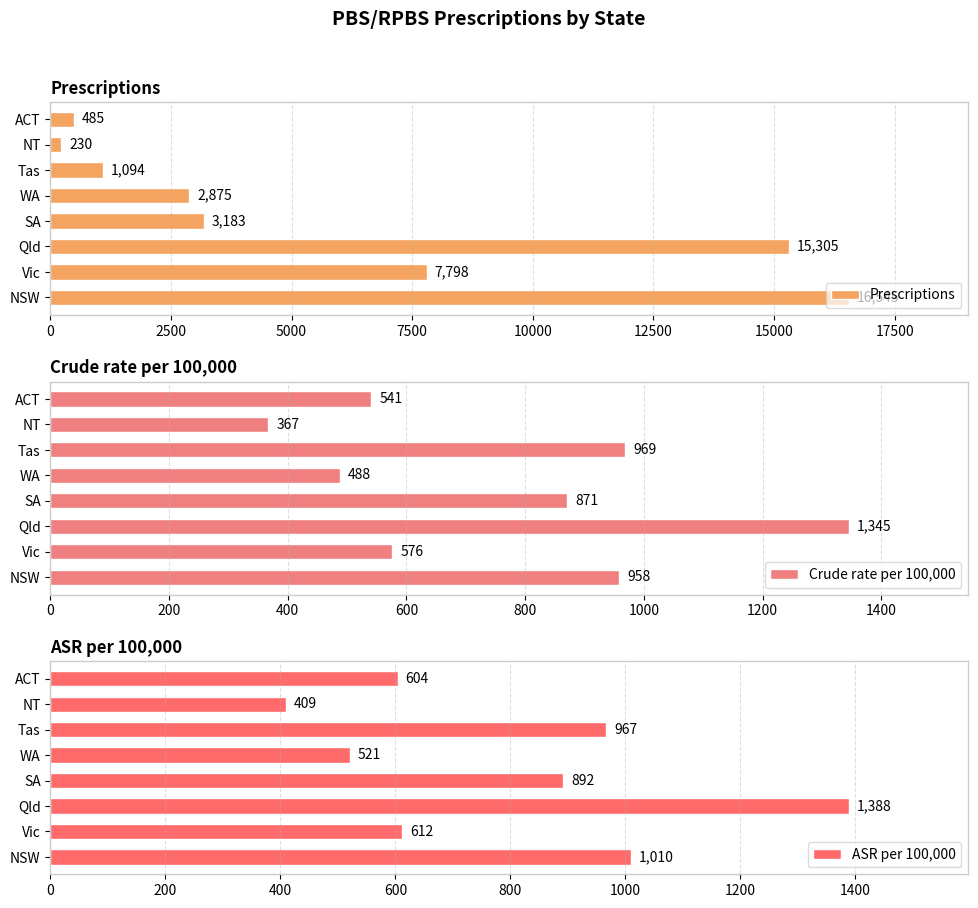

Which series has the largest total across all categories?

Prescriptions